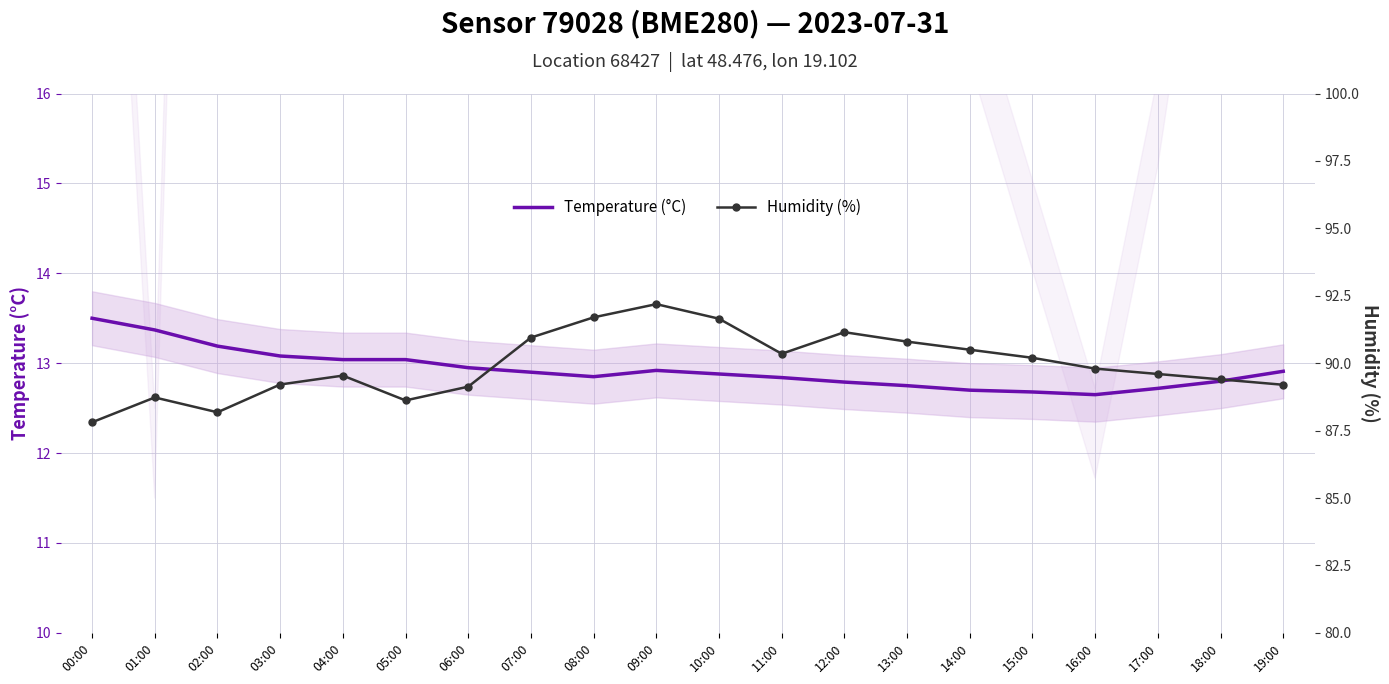

What is the spread (max minus min) of values at 11:00?

77.5